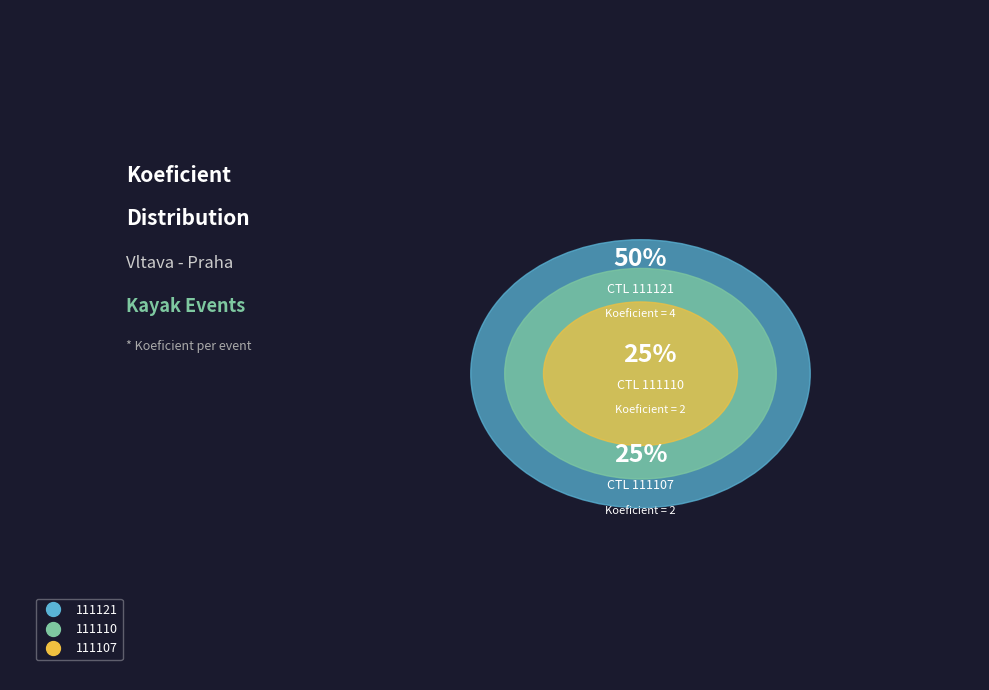

How many segments does this pie chart have?

3